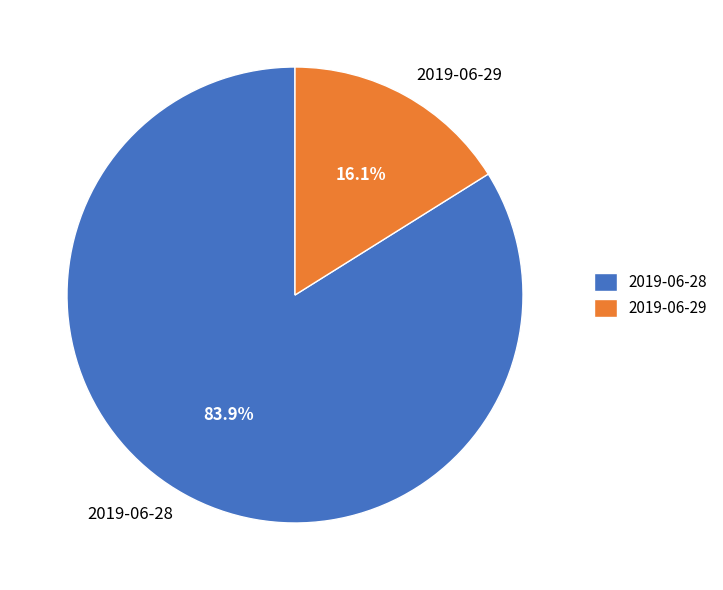

What percentage is the 2019-06-28 slice, to the nearest percent?

84%